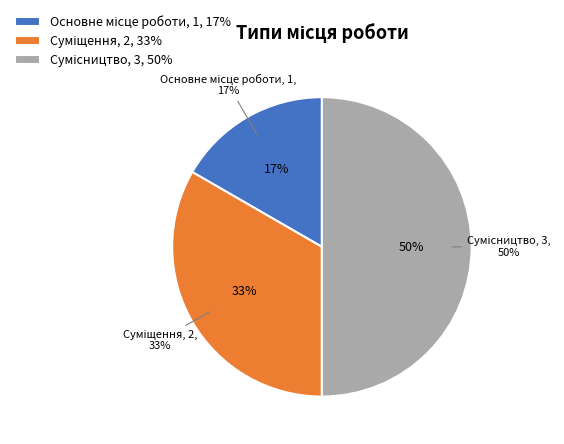

Is there a majority slice in this chart?

No